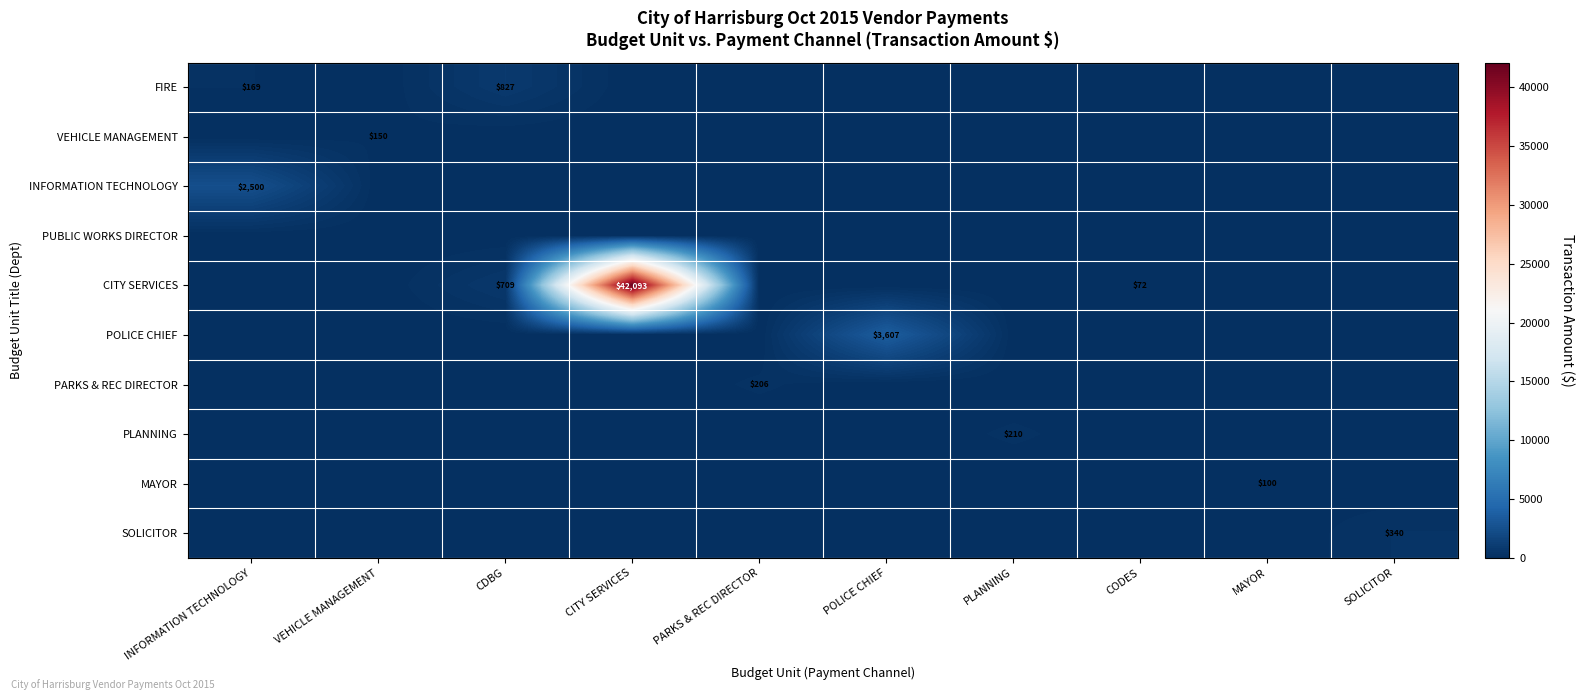

How many data points in FIRE are above 0?

2